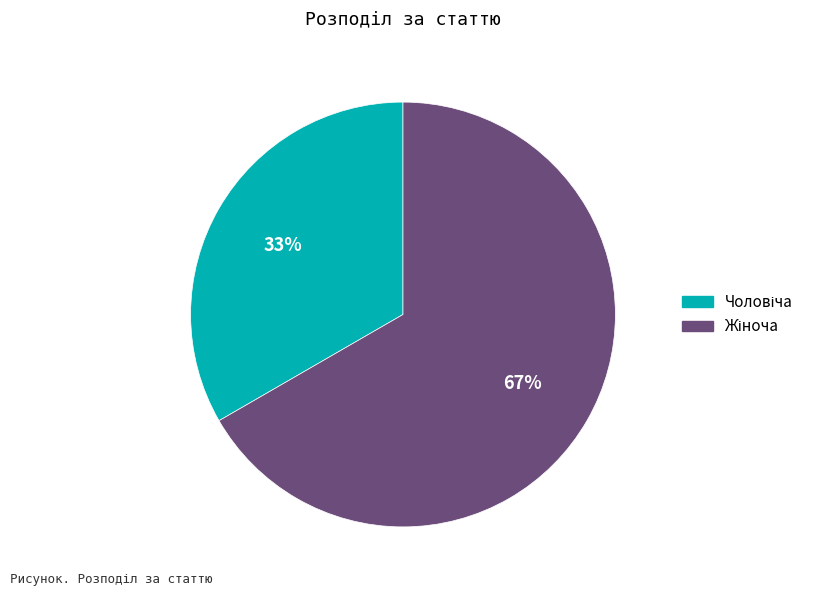

To the nearest percent, what is the average slice percentage?

50%